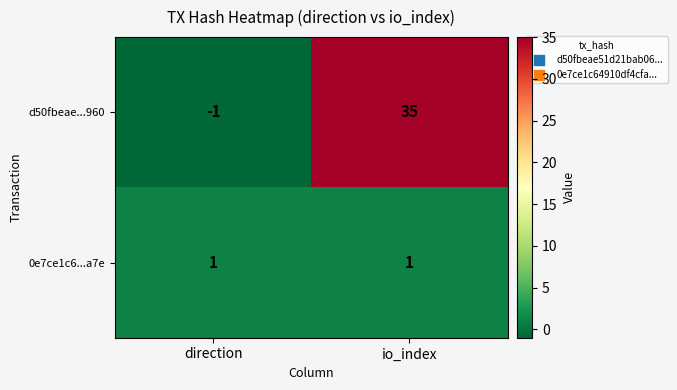

List the series in order of their overall mean, highest first.

d50fbeae...960, 0e7ce1c6...a7e